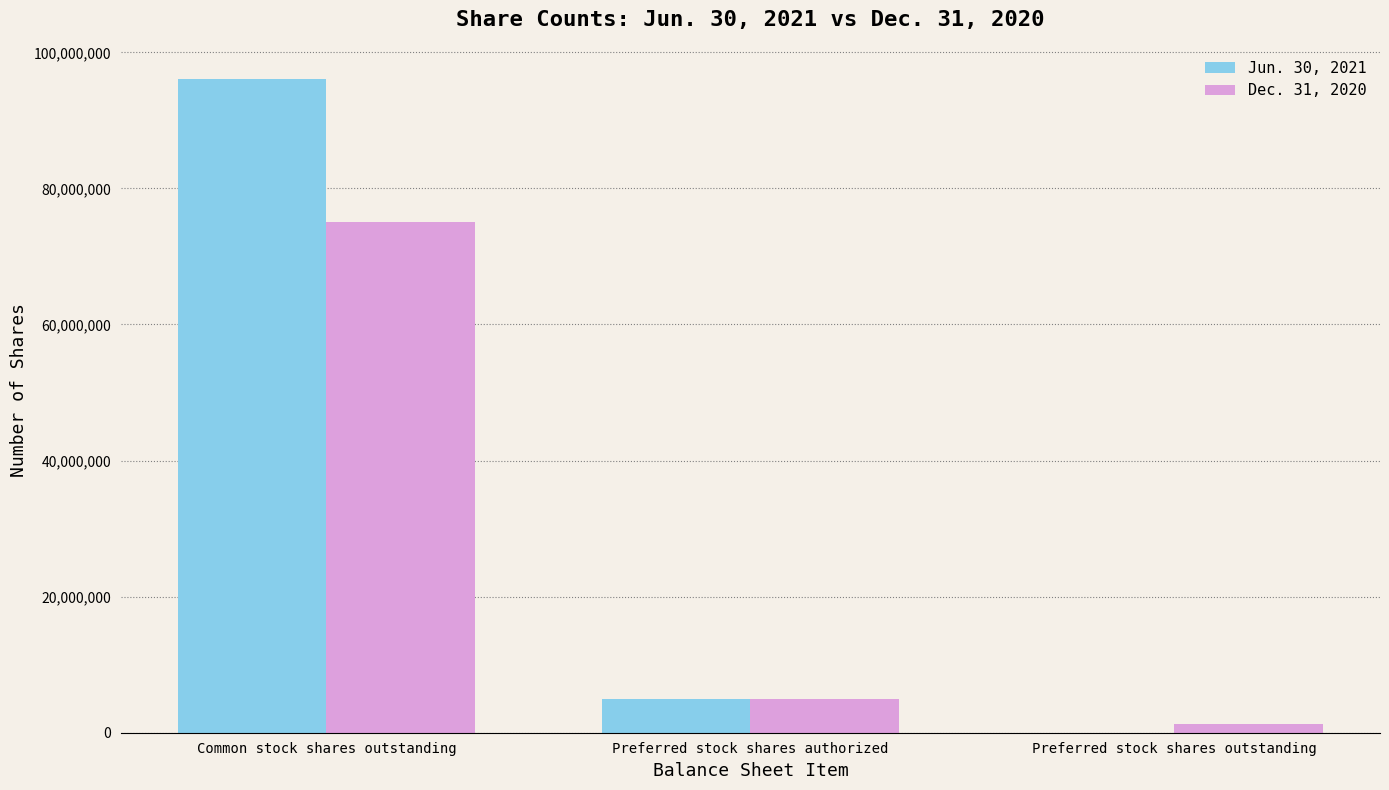

Where is Jun. 30, 2021 nearest to the value 48004475?

Preferred stock shares authorized